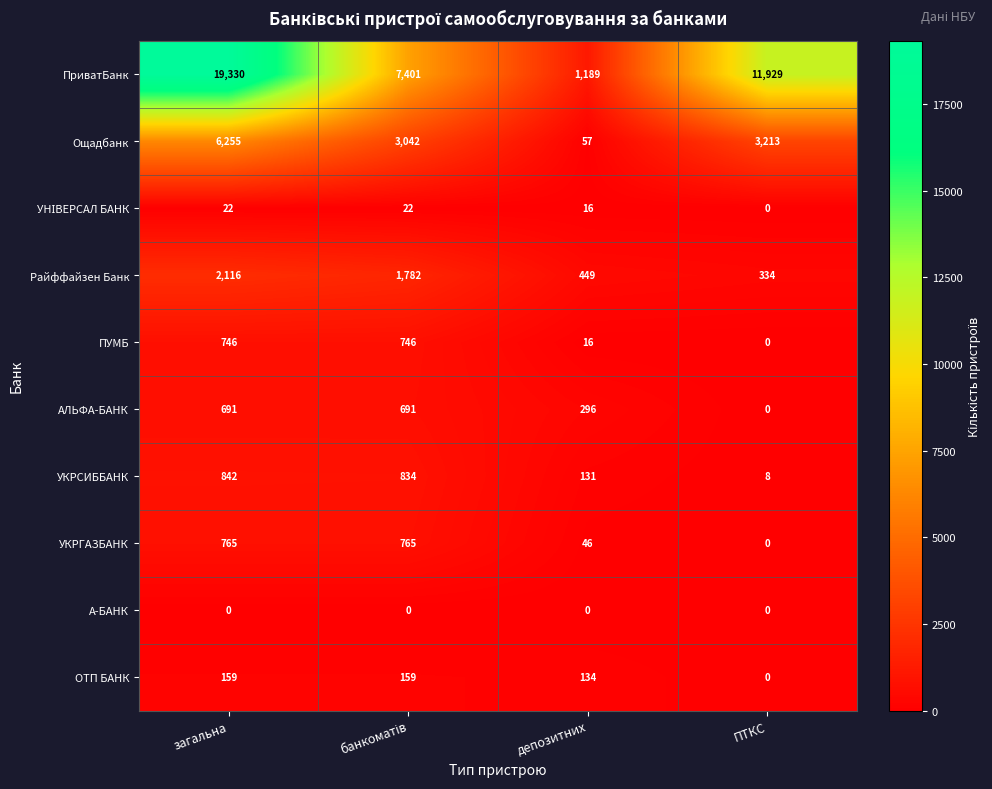

What value does the ПриватБанк series have at ПТКС, to the nearest 50?

11950